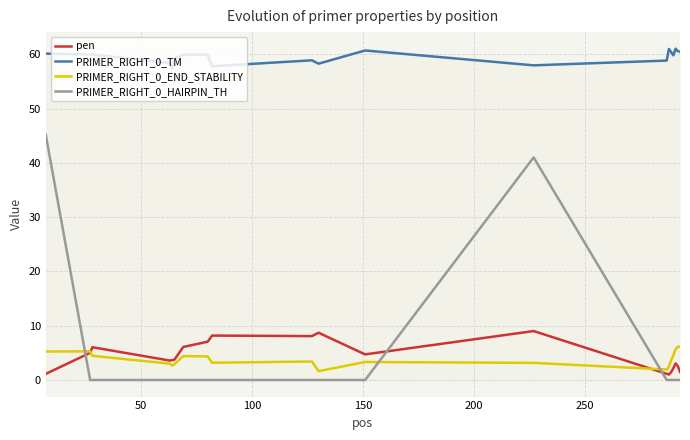

True or false: pen and PRIMER_RIGHT_0_TM intersect in this chart.

False